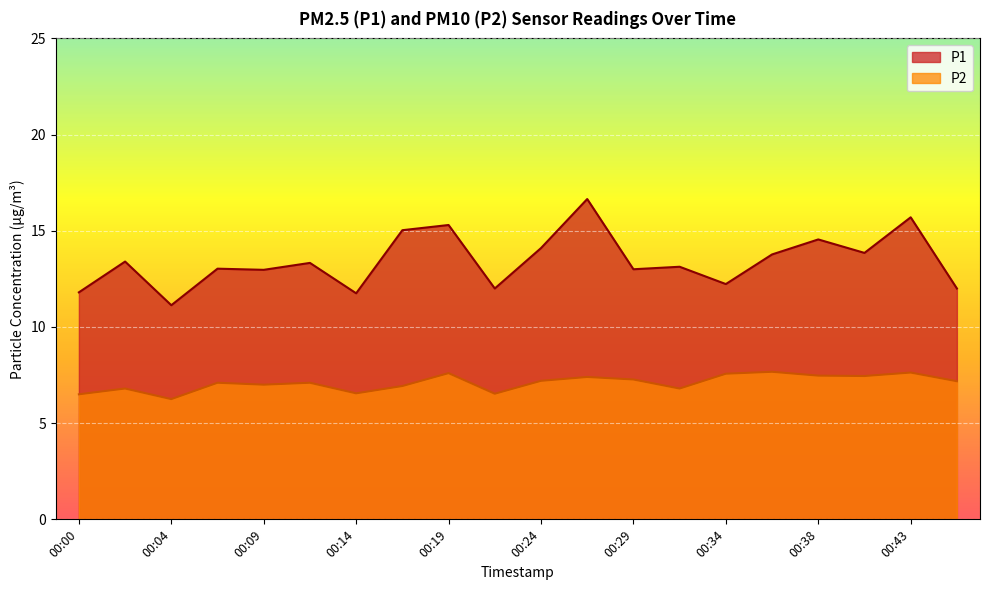

What is the difference between the second highest and minimum values in the P2 series?

1.4